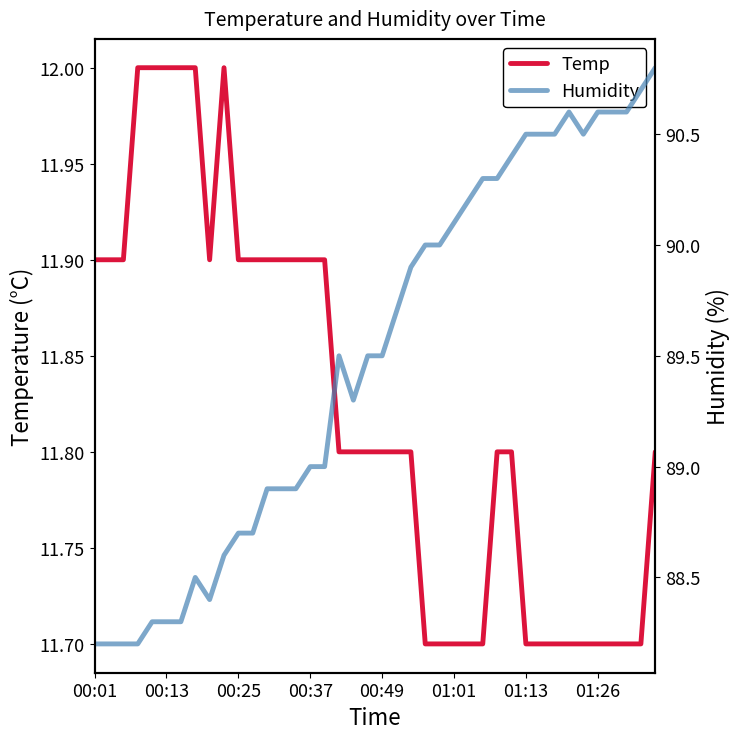

Where does the Humidity series first go above 89?

17